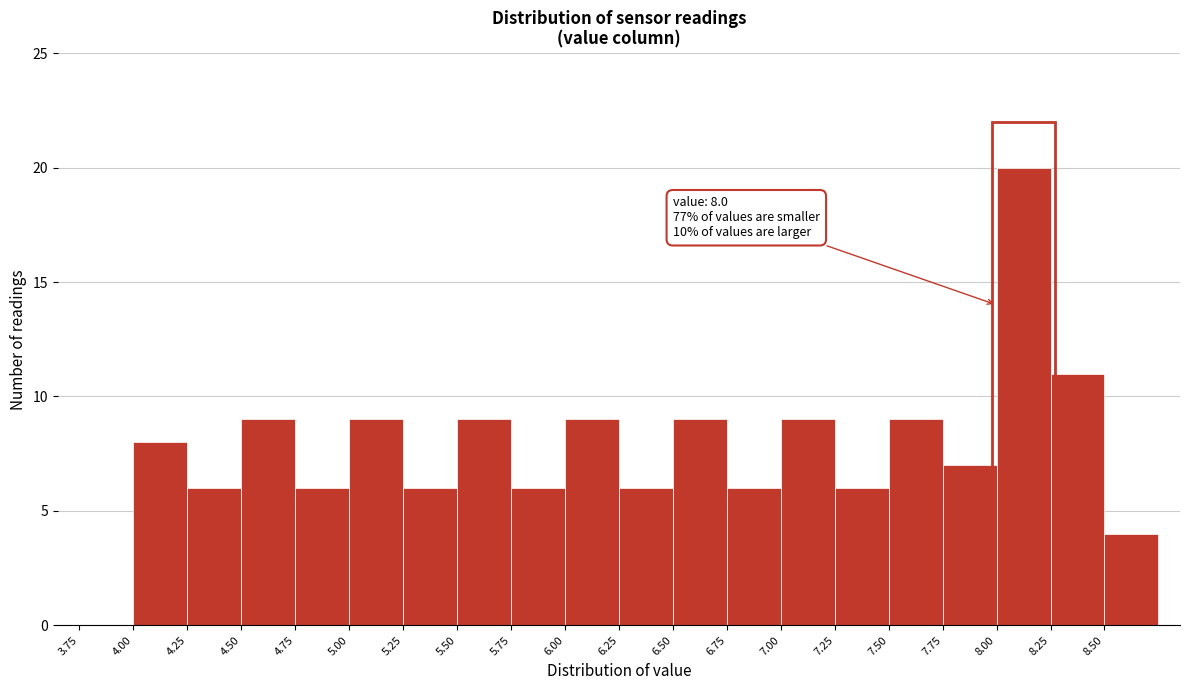

Over which range of the x-axis is the bar tallest?

8.00 to 8.25